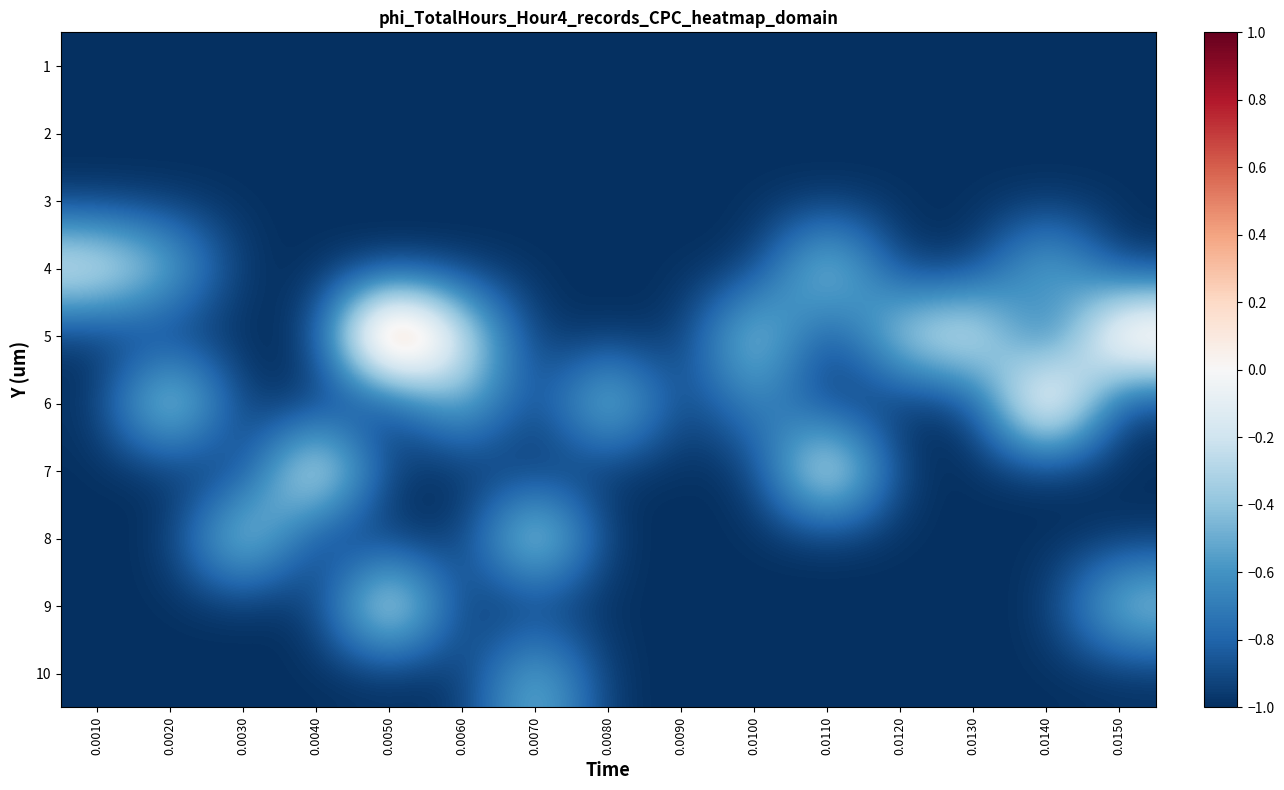

Reading left to right, transcribe all the data shown in this chart.

1: 0.0010=-1.0	0.0020=-1.0	0.0030=-1.0	0.0040=-1.0	0.0050=-1.0	0.0060=-1.0	0.0070=-1.0	0.0080=-1.0	0.0090=-1.0	0.0100=-1.0	0.0110=-1.0	0.0120=-1.0	0.0130=-1.0	0.0140=-1.0	0.0150=-1.0
2: 0.0010=-1.0	0.0020=-1.0	0.0030=-1.0	0.0040=-1.0	0.0050=-1.0	0.0060=-1.0	0.0070=-1.0	0.0080=-1.0	0.0090=-1.0	0.0100=-1.0	0.0110=-1.0	0.0120=-1.0	0.0130=-1.0	0.0140=-1.0	0.0150=-1.0
3: 0.0010=-1.0	0.0020=-1.0	0.0030=-1.0	0.0040=-1.0	0.0050=-1.0	0.0060=-1.0	0.0070=-1.0	0.0080=-1.0	0.0090=-1.0	0.0100=-1.0	0.0110=-1.0	0.0120=-1.0	0.0130=-1.0	0.0140=-1.0	0.0150=-1.0
4: 0.0010=-0.0	0.0020=-0.4	0.0030=-1.0	0.0040=-1.0	0.0050=-1.0	0.0060=-1.0	0.0070=-1.0	0.0080=-1.0	0.0090=-1.0	0.0100=-1.0	0.0110=-0.2	0.0120=-1.0	0.0130=-1.0	0.0140=-0.3	0.0150=-1.0
5: 0.0010=-1.0	0.0020=-1.0	0.0030=-1.0	0.0040=-1.0	0.0050=1.0	0.0060=-0.1	0.0070=-1.0	0.0080=-1.0	0.0090=-1.0	0.0100=-0.2	0.0110=-1.0	0.0120=-0.2	0.0130=0.0	0.0140=-1.0	0.0150=0.4
6: 0.0010=-1.0	0.0020=-0.1	0.0030=-1.0	0.0040=-1.0	0.0050=-1.0	0.0060=-0.4	0.0070=-1.0	0.0080=-0.2	0.0090=-1.0	0.0100=-0.6	0.0110=-1.0	0.0120=-1.0	0.0130=-1.0	0.0140=0.5	0.0150=-1.0
7: 0.0010=-1.0	0.0020=-1.0	0.0030=-1.0	0.0040=0.1	0.0050=-1.0	0.0060=-1.0	0.0070=-1.0	0.0080=-1.0	0.0090=-1.0	0.0100=-1.0	0.0110=0.1	0.0120=-1.0	0.0130=-1.0	0.0140=-1.0	0.0150=-1.0
8: 0.0010=-1.0	0.0020=-1.0	0.0030=-0.1	0.0040=-1.0	0.0050=-1.0	0.0060=-1.0	0.0070=-0.0	0.0080=-1.0	0.0090=-1.0	0.0100=-1.0	0.0110=-1.0	0.0120=-1.0	0.0130=-1.0	0.0140=-1.0	0.0150=-1.0
9: 0.0010=-1.0	0.0020=-1.0	0.0030=-1.0	0.0040=-1.0	0.0050=0.1	0.0060=-1.0	0.0070=-1.0	0.0080=-1.0	0.0090=-1.0	0.0100=-1.0	0.0110=-1.0	0.0120=-1.0	0.0130=-1.0	0.0140=-1.0	0.0150=-0.3
10: 0.0010=-1.0	0.0020=-1.0	0.0030=-1.0	0.0040=-1.0	0.0050=-1.0	0.0060=-1.0	0.0070=-0.4	0.0080=-1.0	0.0090=-1.0	0.0100=-1.0	0.0110=-1.0	0.0120=-1.0	0.0130=-1.0	0.0140=-1.0	0.0150=-1.0